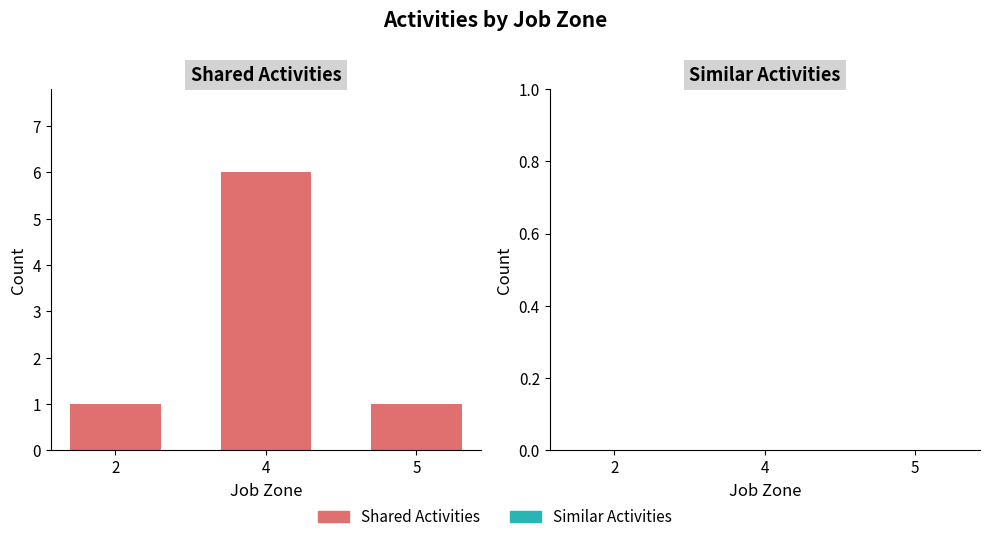

What is the average value?

3